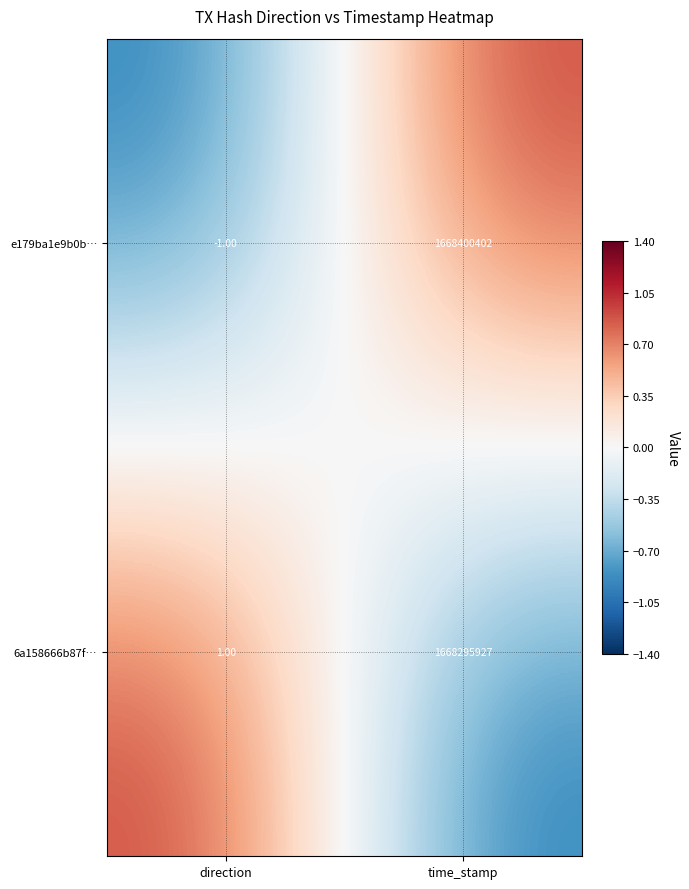

At how many categories does at least one series exceed 0?

2